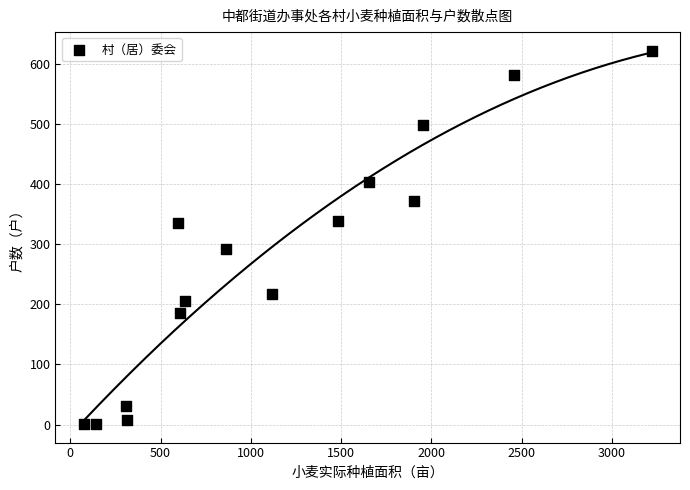

What is the range of Y values (max minus min)?

621